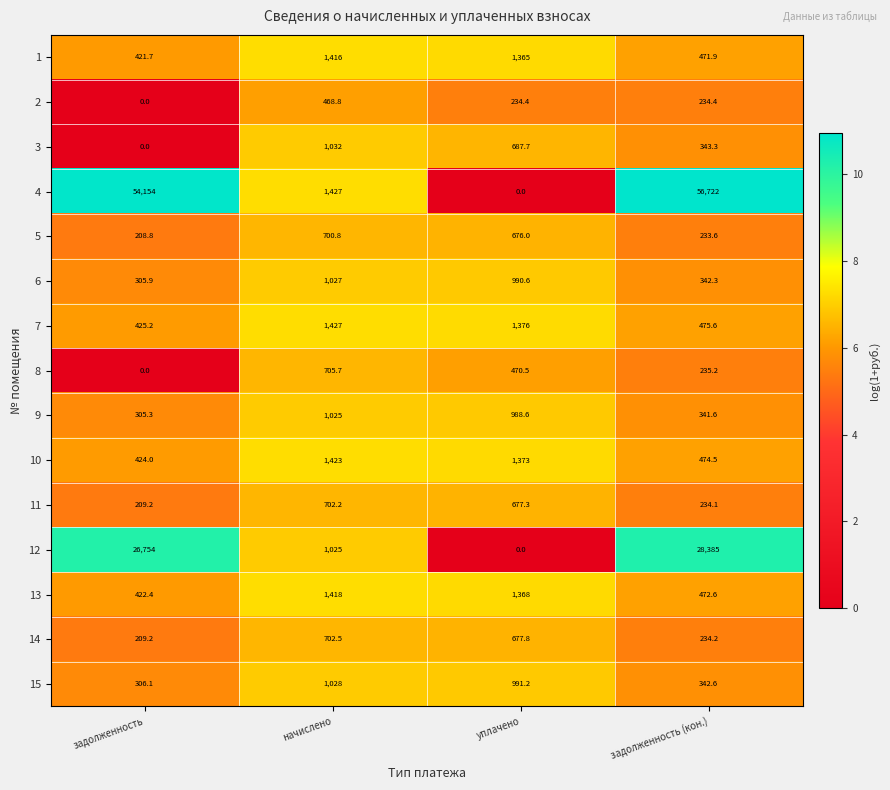

Which series has the largest range (max minus min)?

4